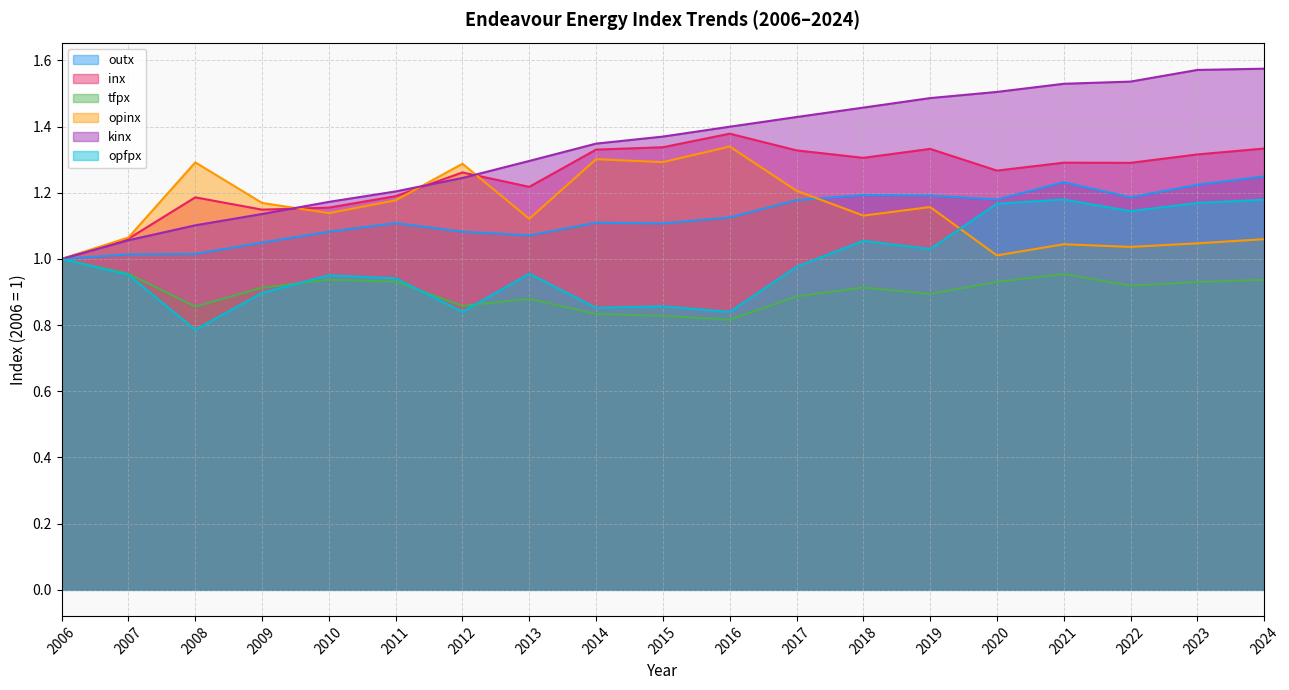

True or false: tfpx and opinx cross at least once.

False